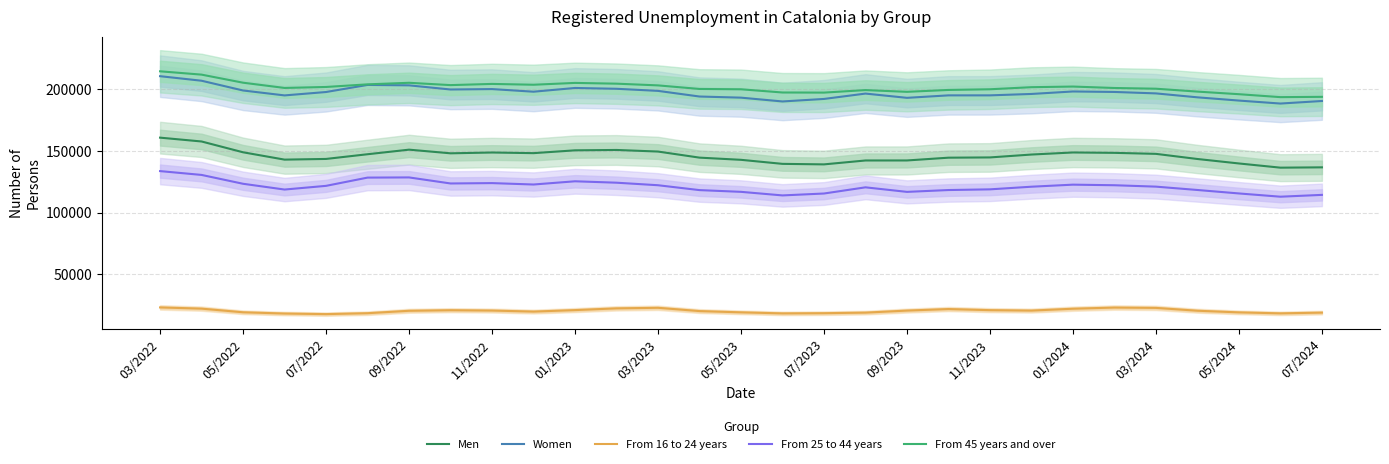

At how many categories does at least one series exceed 47680?

29